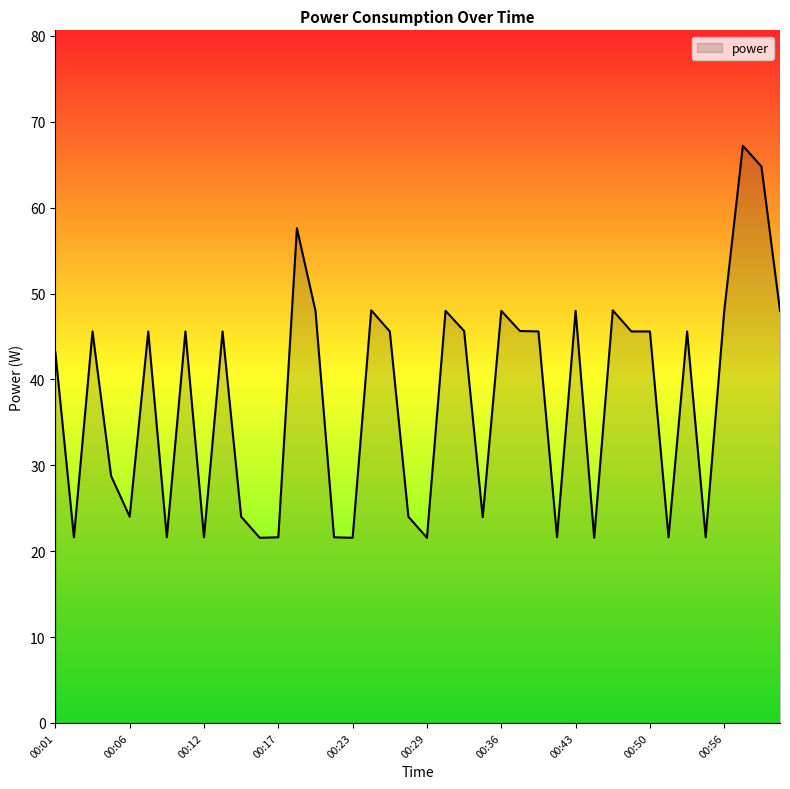

How many lines are shown in the chart?

1